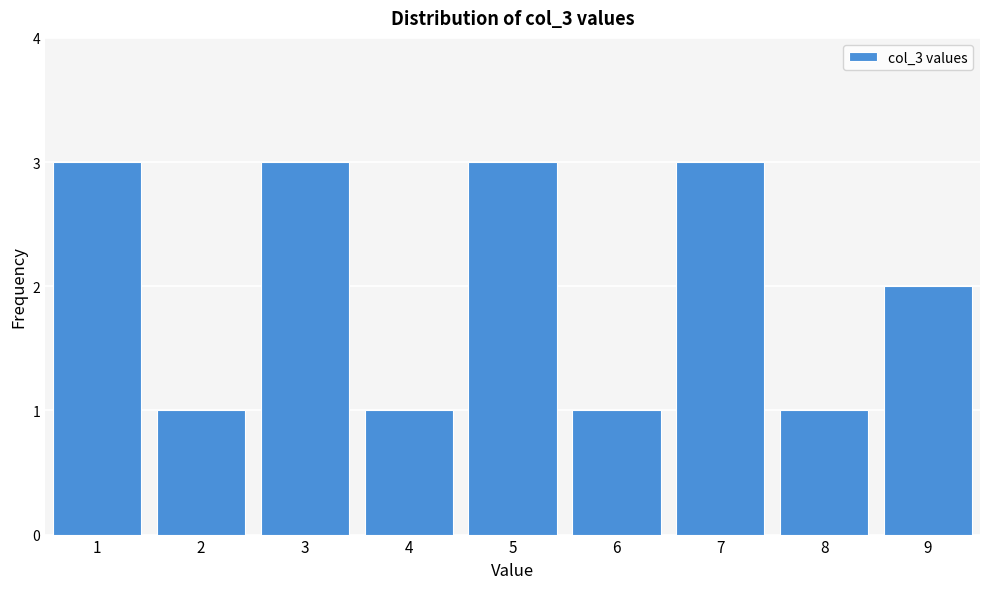

Reading left to right, list every bar in this chart as the range it spans on the x-axis followed by its height. The values are not printed on the chart, so give them approximately, as read against the axis.

0.5 to 1.5: 3
1.5 to 2.5: 1
2.5 to 3.5: 3
3.5 to 4.5: 1
4.5 to 5.5: 3
5.5 to 6.5: 1
6.5 to 7.5: 3
7.5 to 8.5: 1
8.5 to 9.5: 2